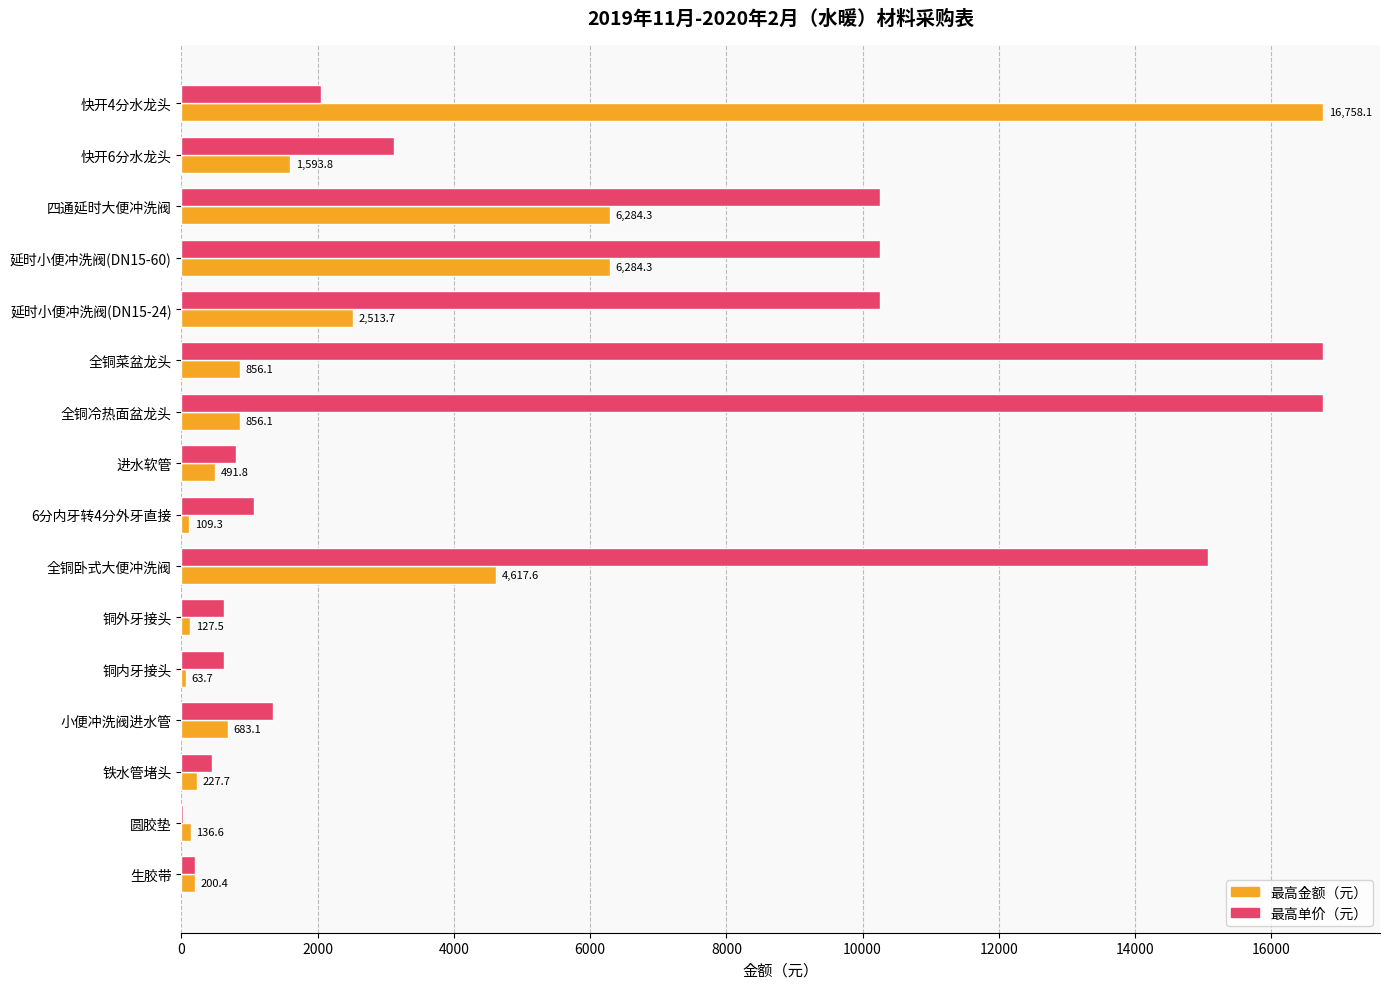

What is the greatest value displayed?

16758.1